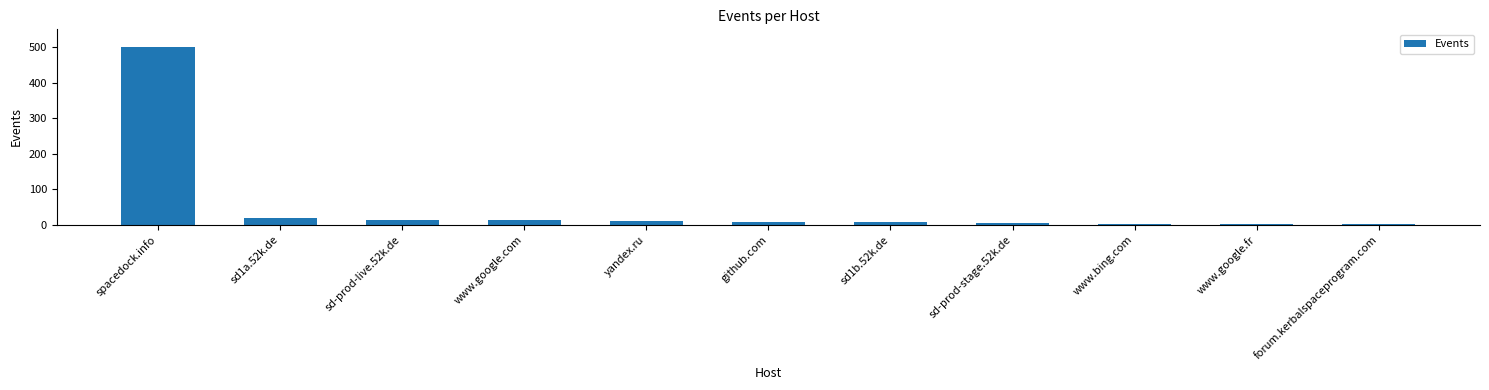

What is the change in value from yandex.ru to github.com?

-2